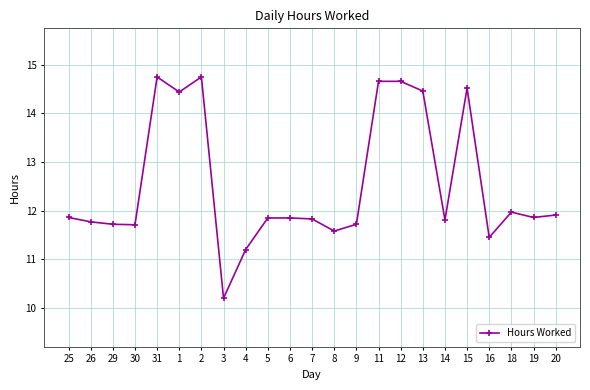

Approximately how many times larger is the value at 2 compared to 20?

1.2